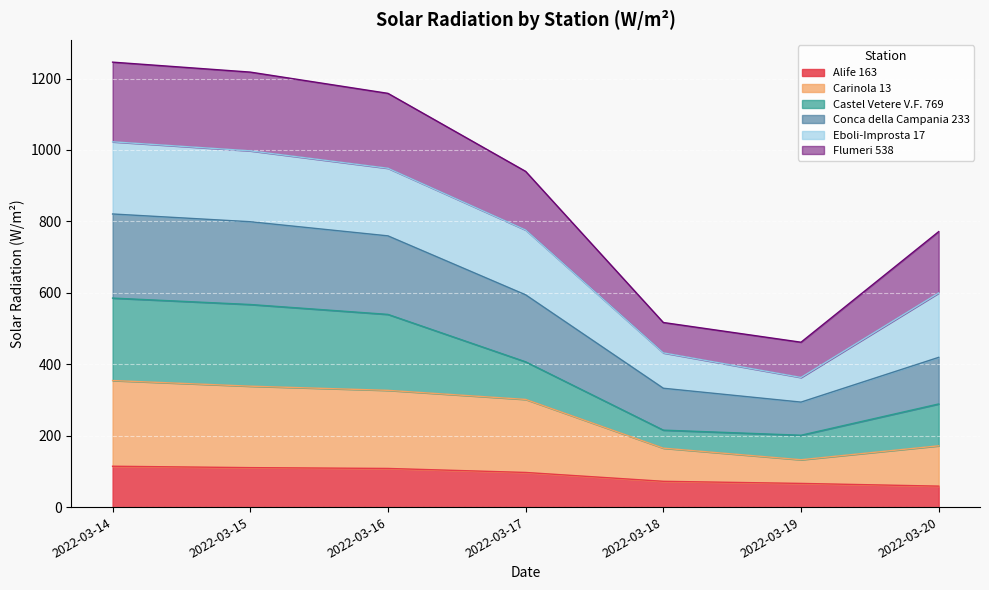

True or false: Conca della Campania 233 and Alife 163 intersect in this chart.

False